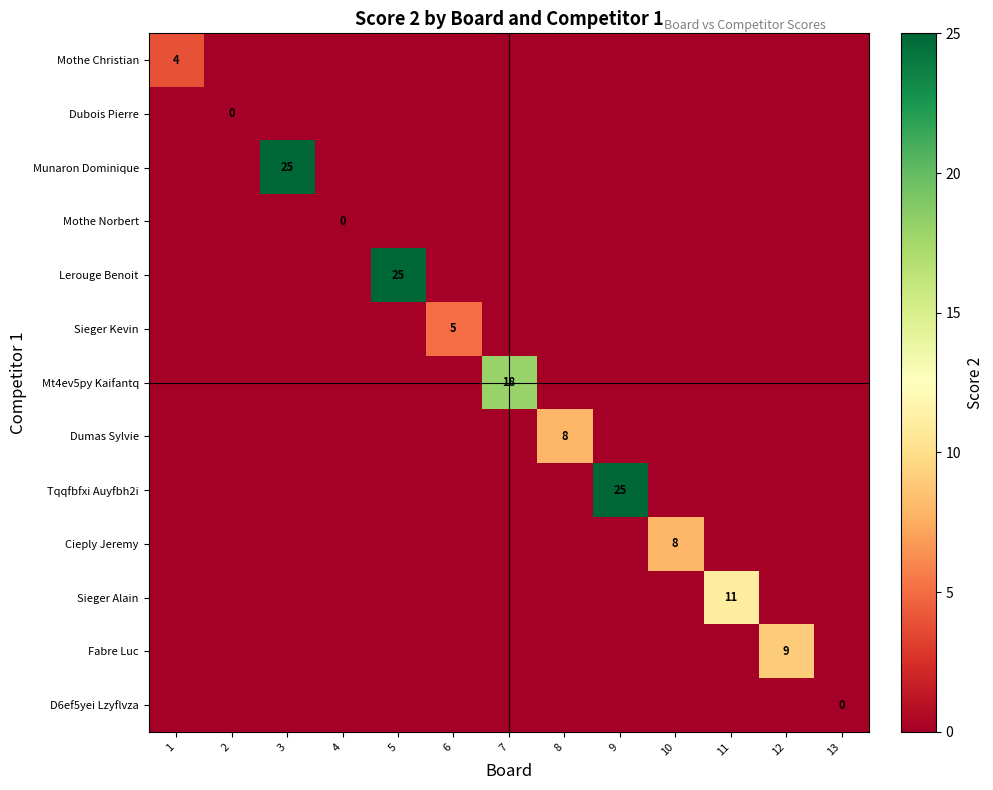

What is the average value of the Tqqfbfxi Auyfbh2i series?

2